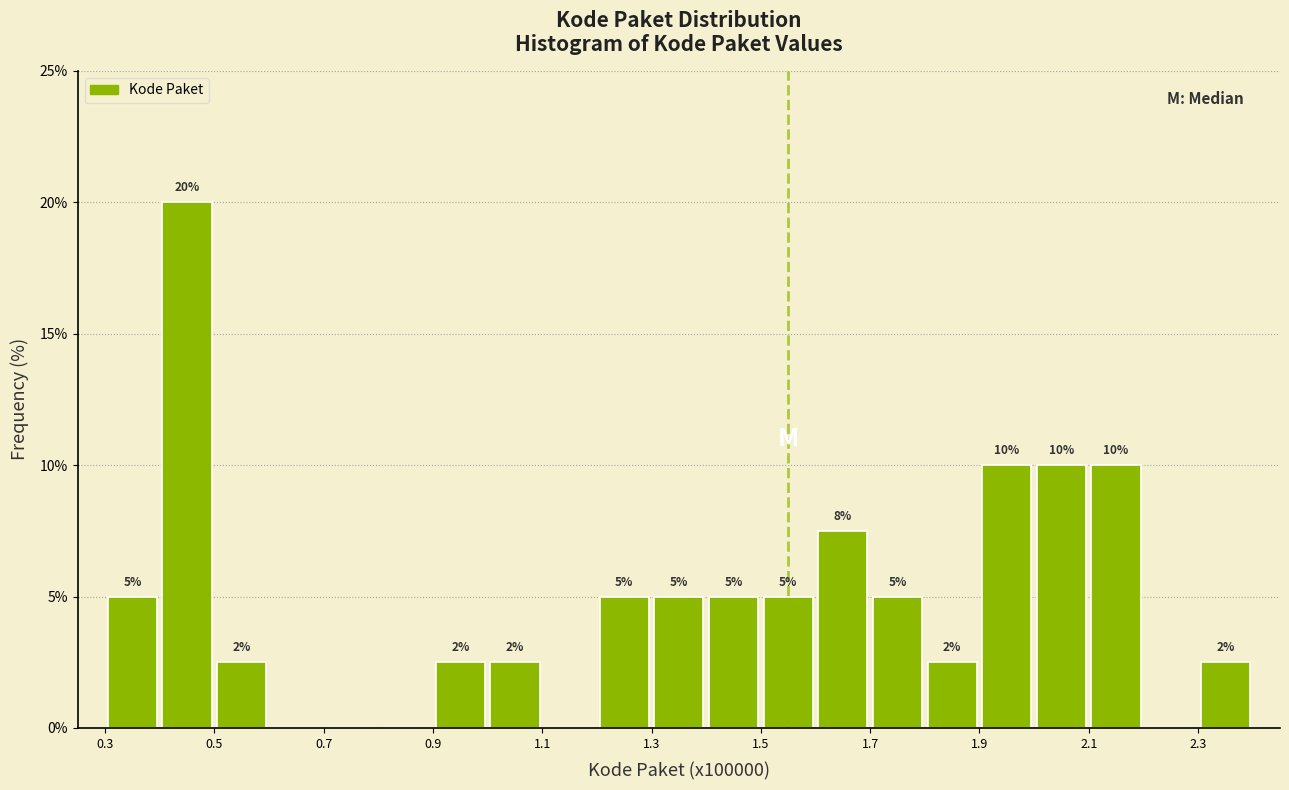

Over which range of the x-axis is the bar tallest?

0.4 to 0.5